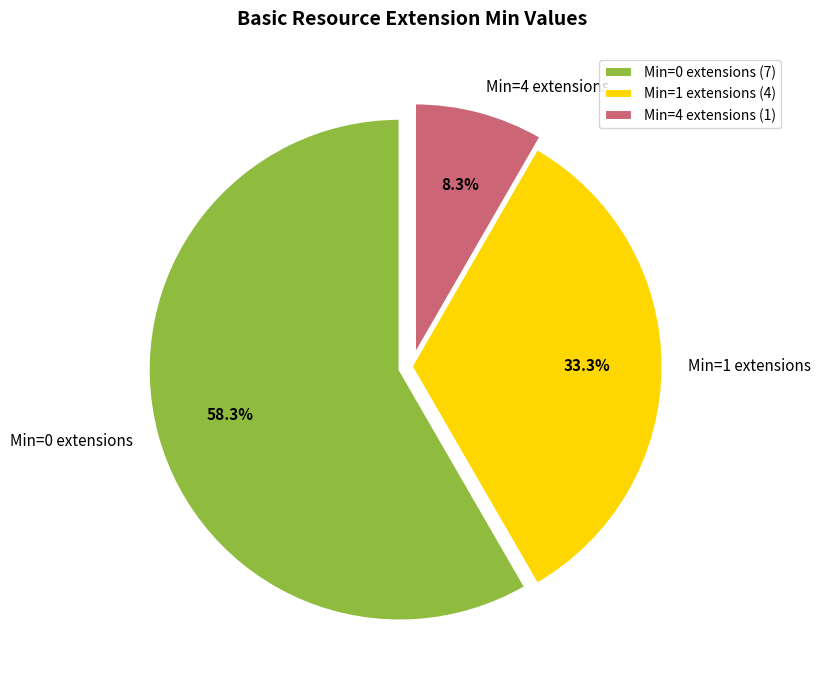

How many slices are in this pie chart?

3